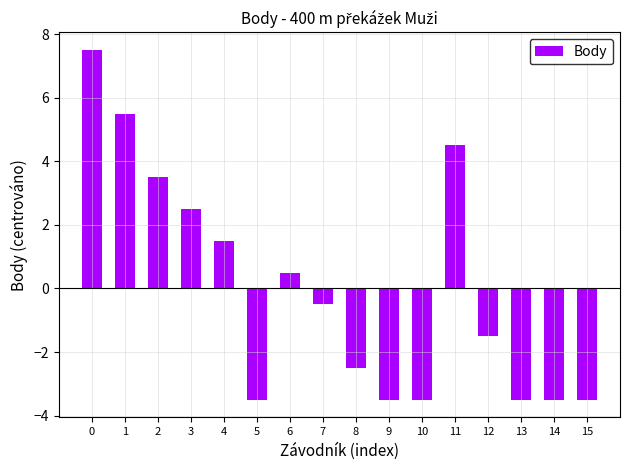

Between 4 and 3, which is larger?

3